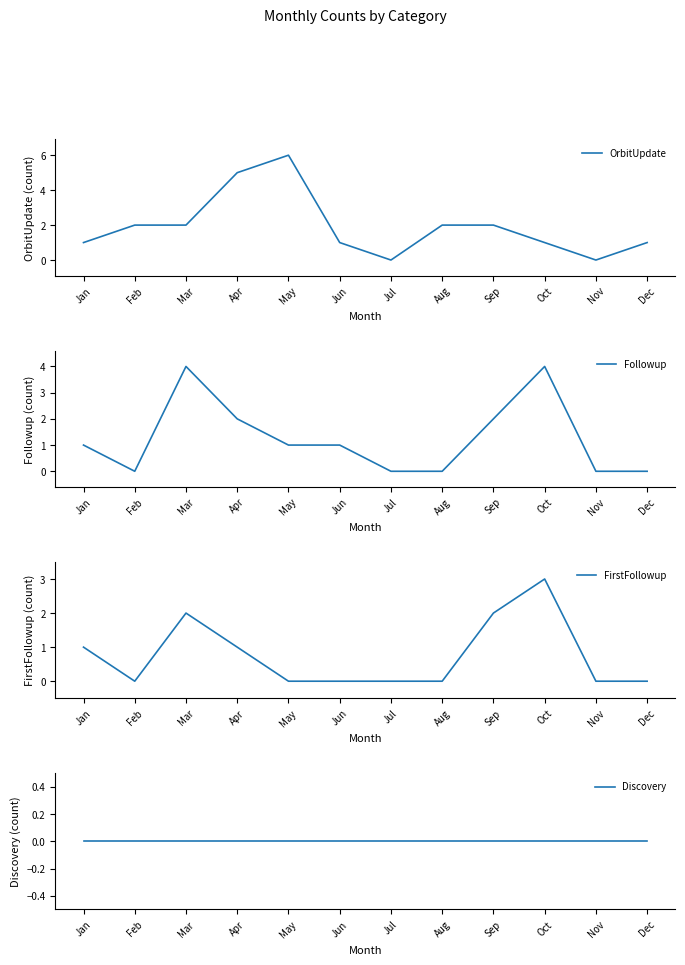

Rank the series by their maximum value, from highest to lowest.

OrbitUpdate, Followup, FirstFollowup, Discovery